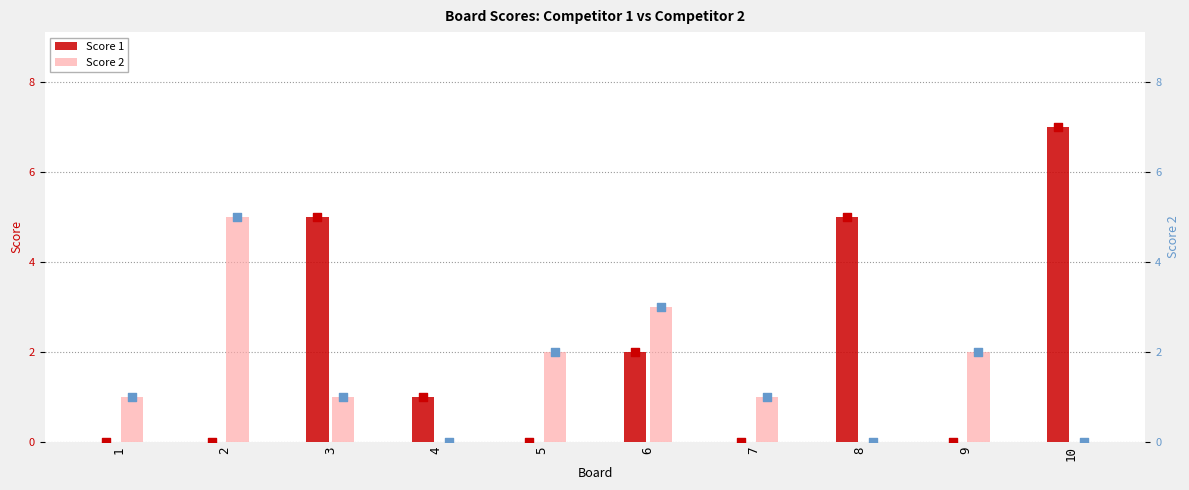

At how many categories does at least one series exceed 3?

4